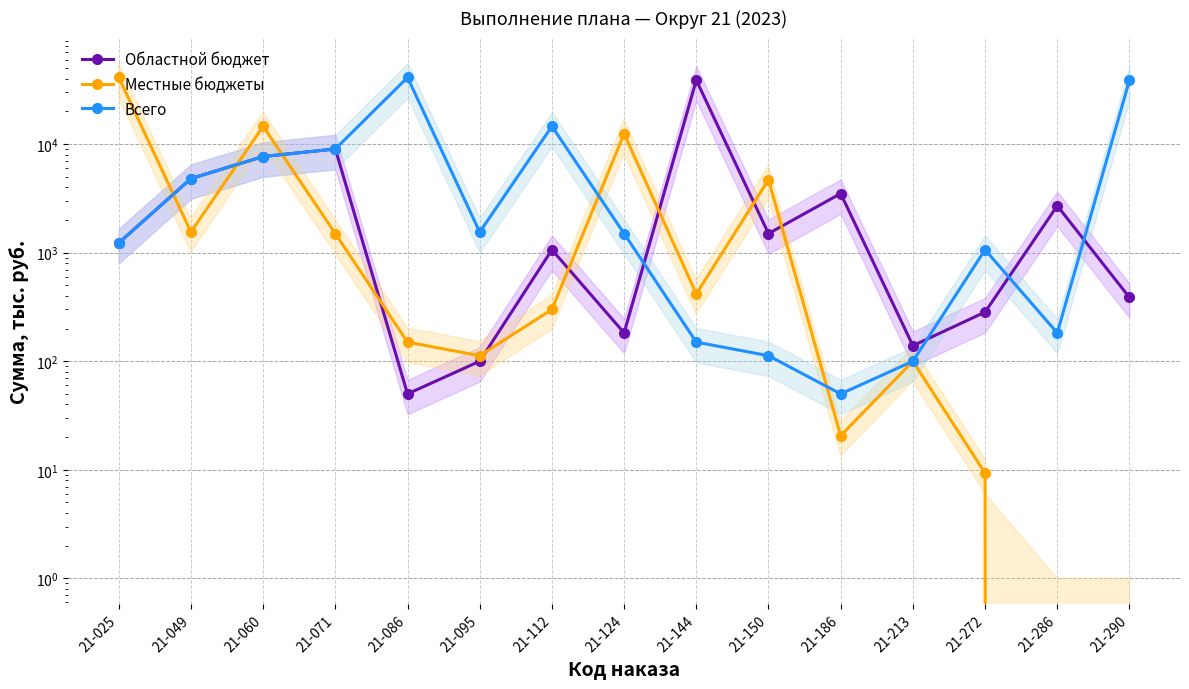

At 21-049, list the series in order from smallest to largest.

Местные бюджеты, Областной бюджет, Всего